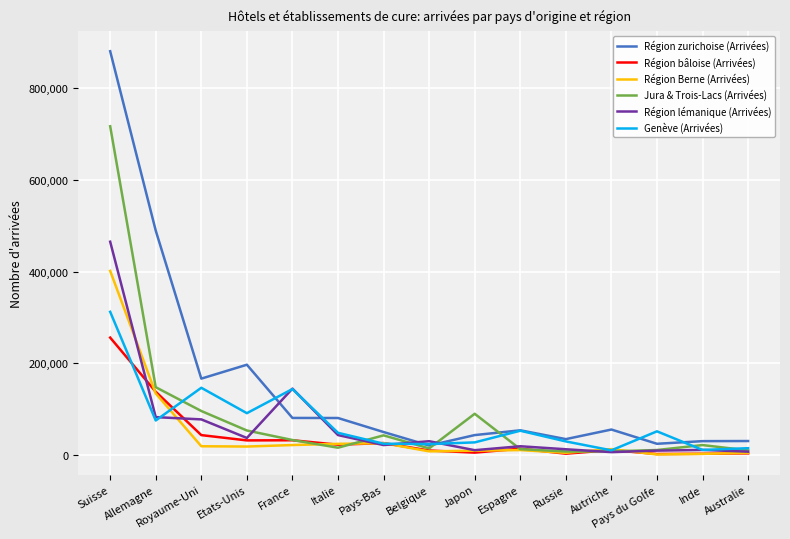

Is the value of Région lémanique (Arrivées) at Royaume-Uni greater than the value of Région bâloise (Arrivées) at France?

Yes